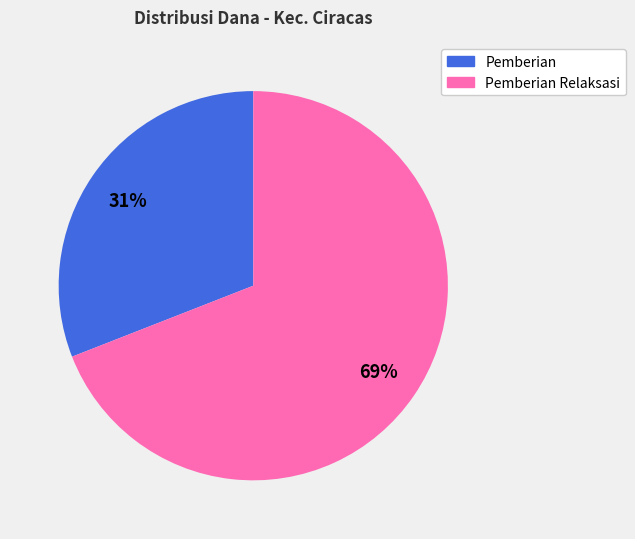

Is it true that Pemberian Relaksasi is 79% of the pie?

False